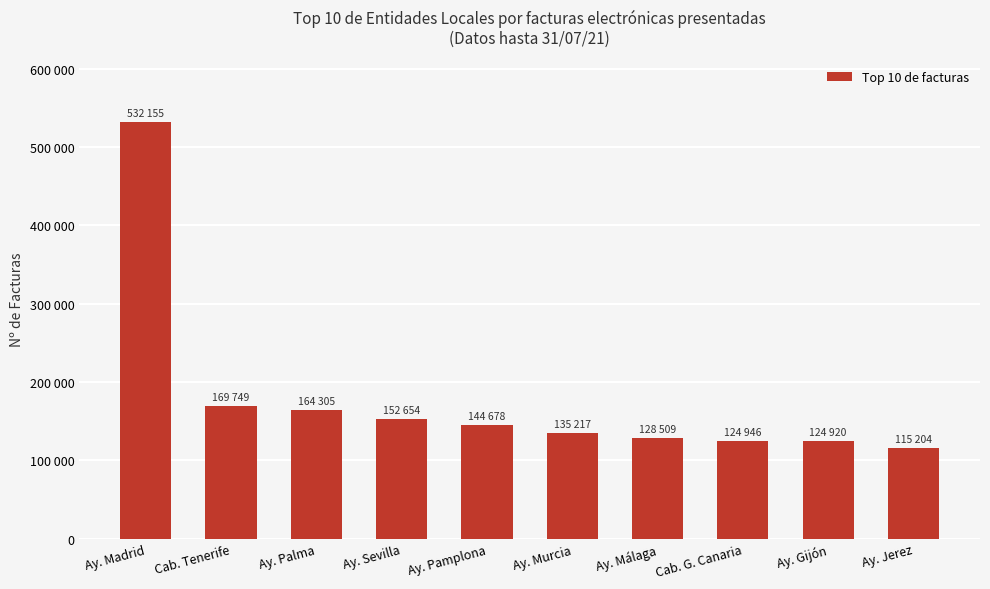

What is the value of the 1st bar from the left?

532155